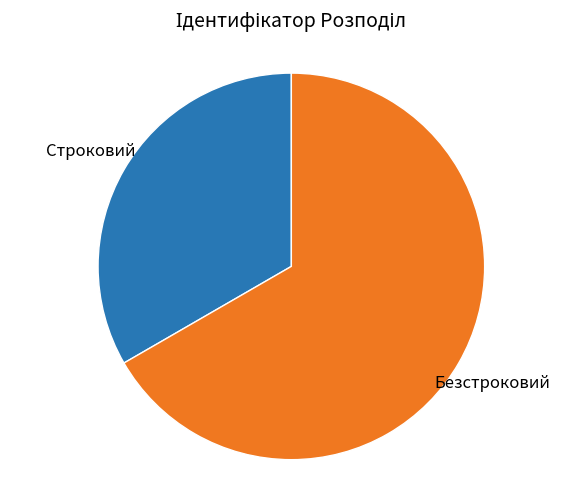

Is there a majority slice in this chart?

Yes